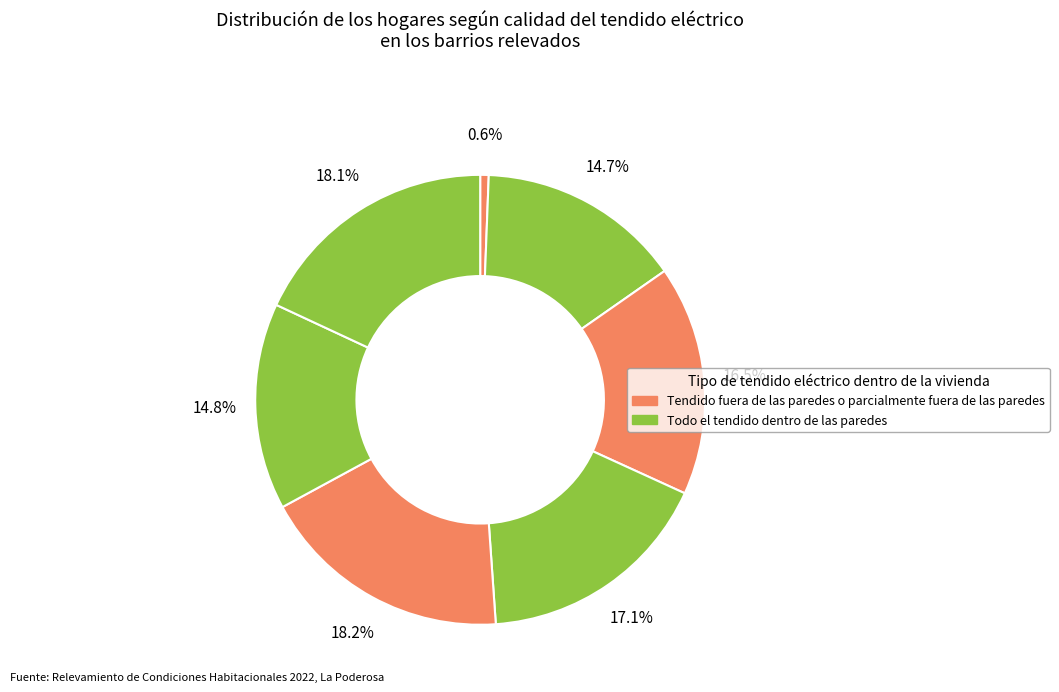

How many segments does this pie chart have?

7